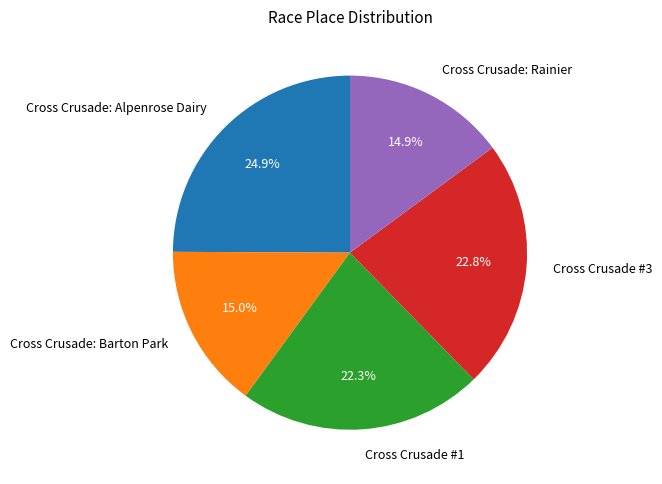

What percentage is the Cross Crusade #3 slice, to the nearest percent?

23%